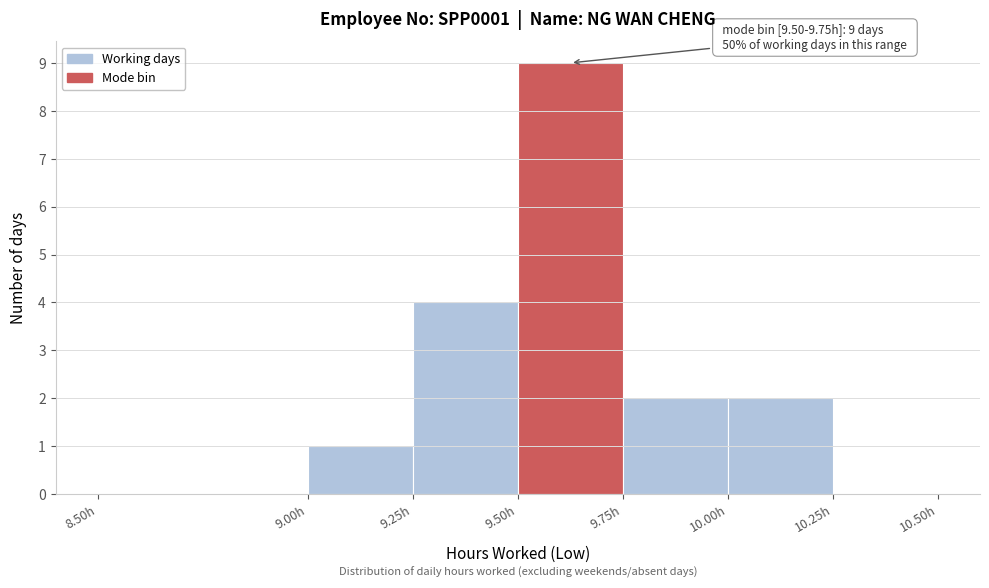

Which range on the x-axis has the tallest bar?

9.50 to 9.75